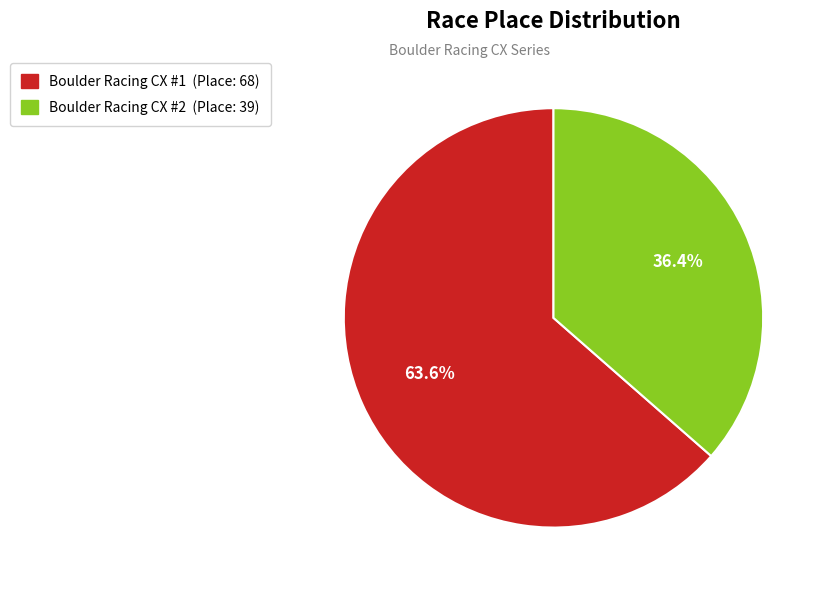

Rank the categories by value from highest to lowest.

Boulder Racing CX #1, Boulder Racing CX #2